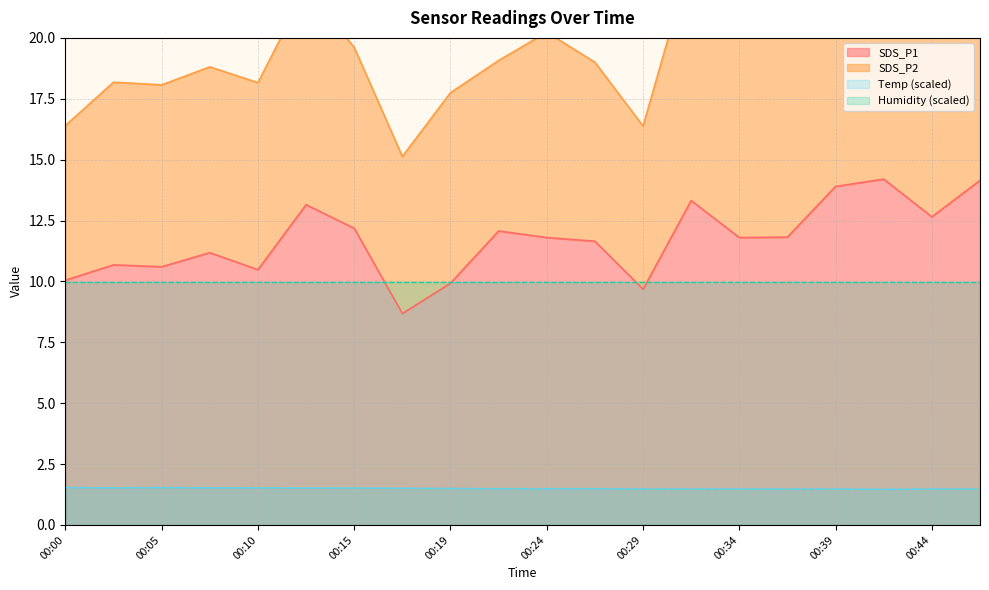

What is the value of the SDS_P1 point at the 16th from the left?

11.8